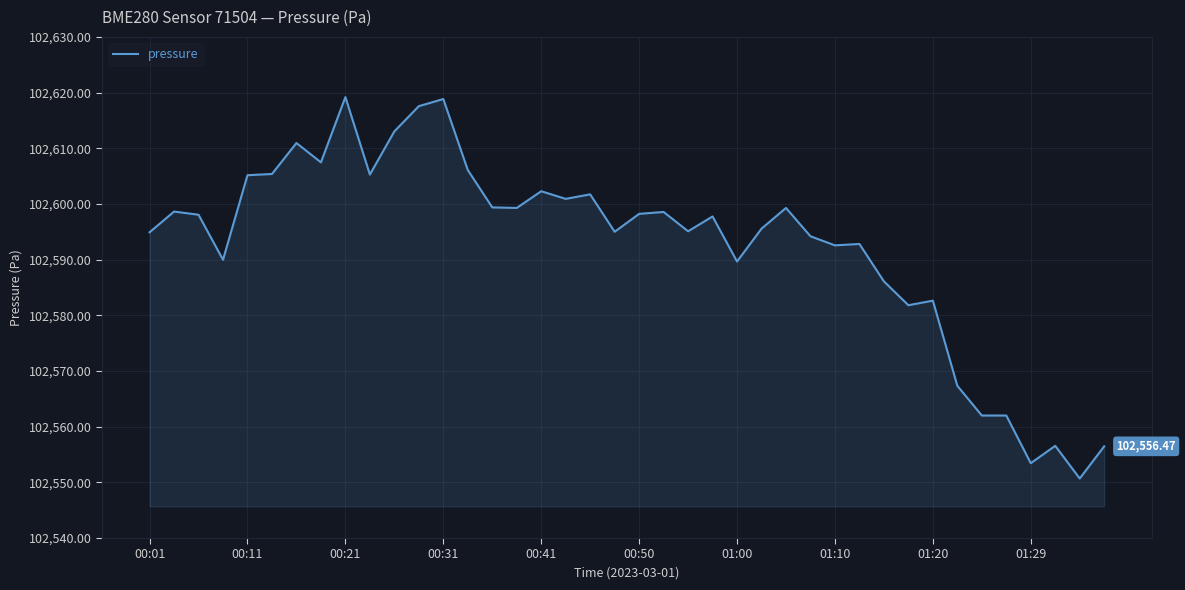

What is the difference between the maximum and minimum values?

68.5